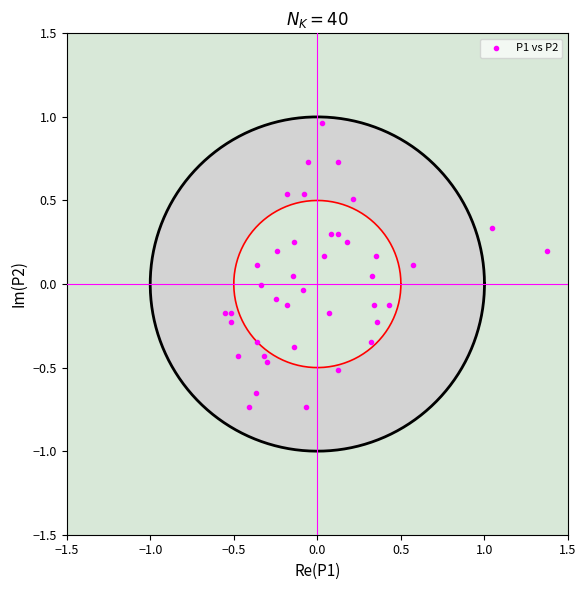

What is the range of X values (max minus min)?

1.9